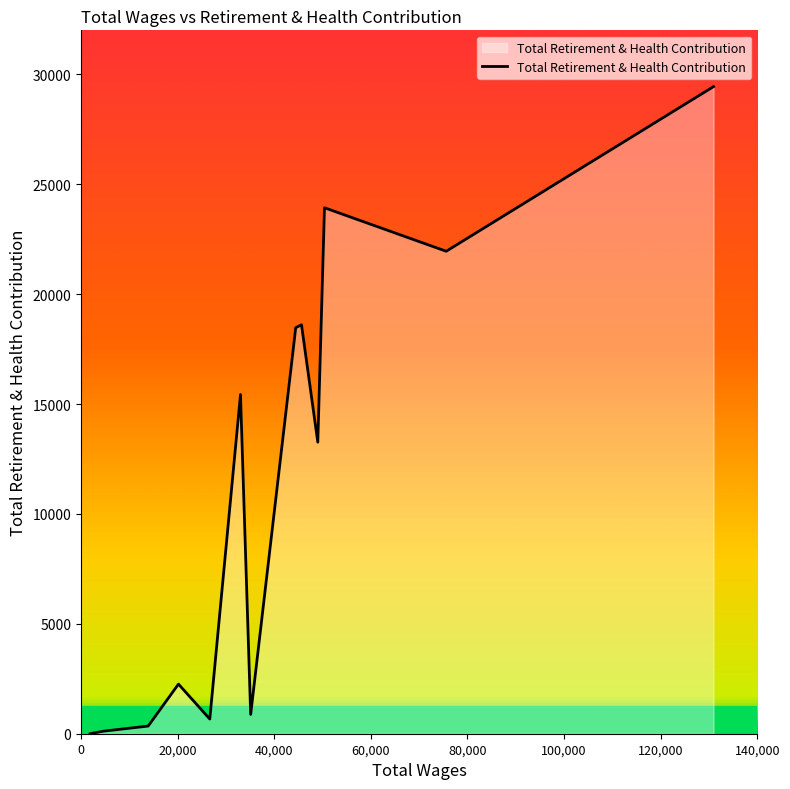

What is the greatest value displayed?

29439